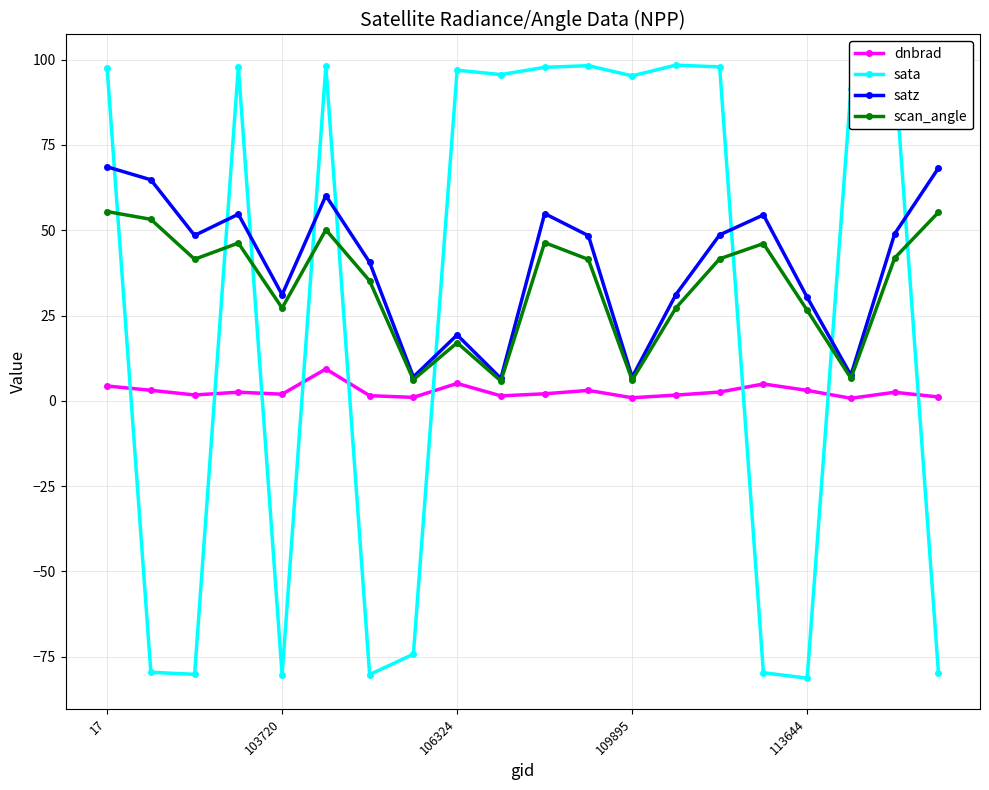

Which series has the widest spread of values?

sata